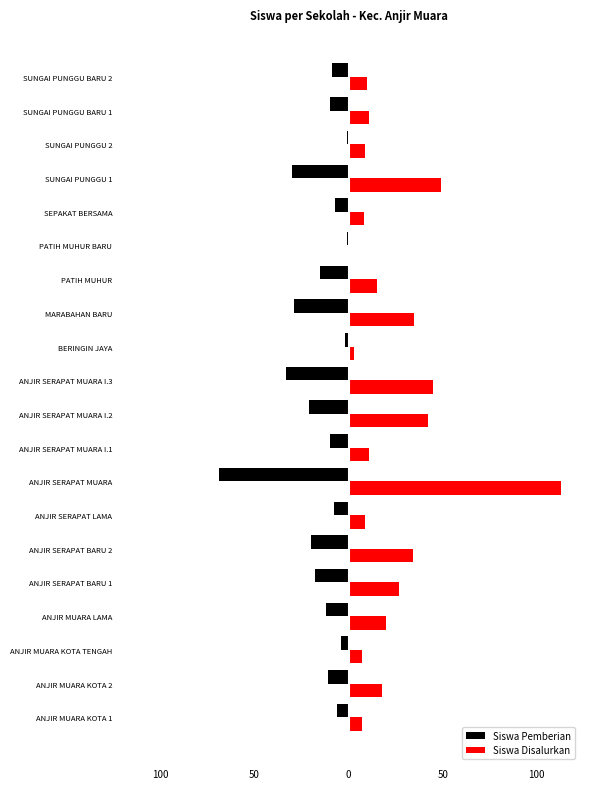

Which series has the largest total across all categories?

Siswa Disalurkan